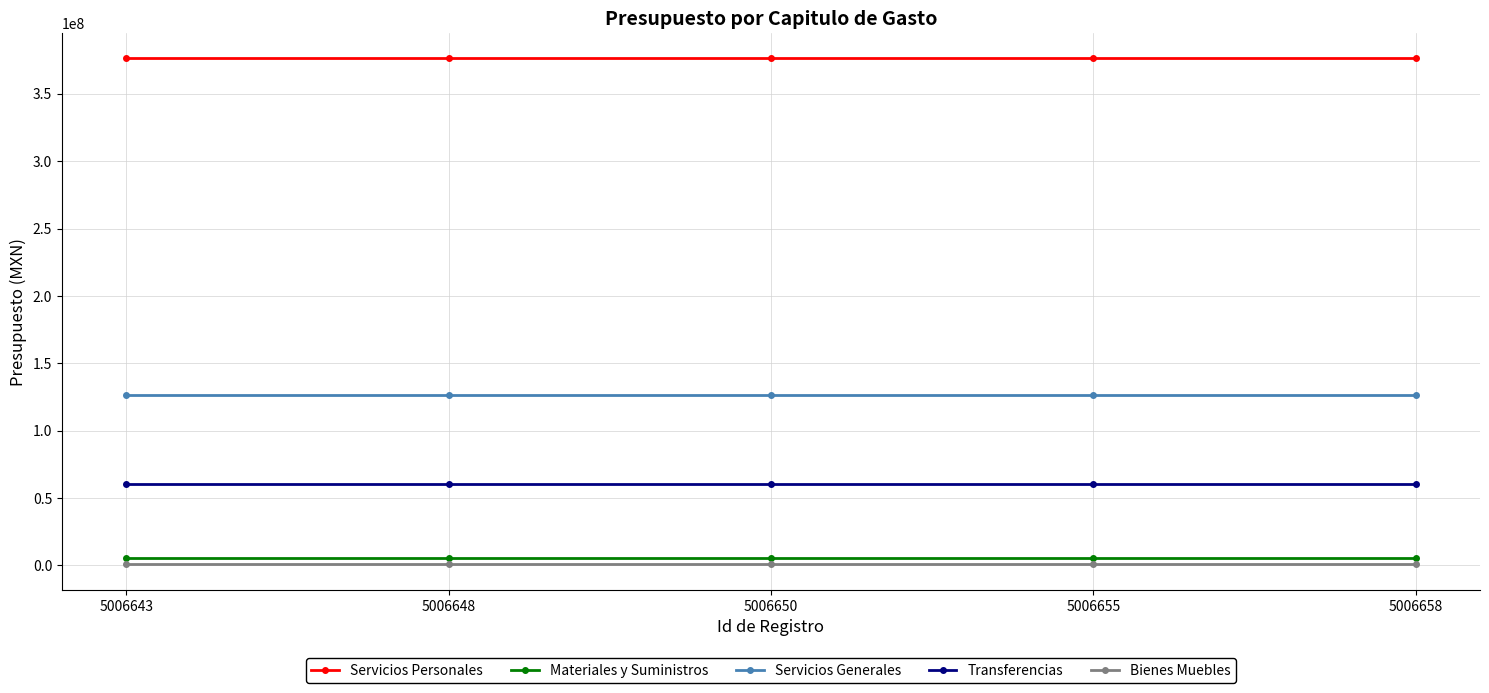

At how many categories does at least one series exceed 254638676?

5